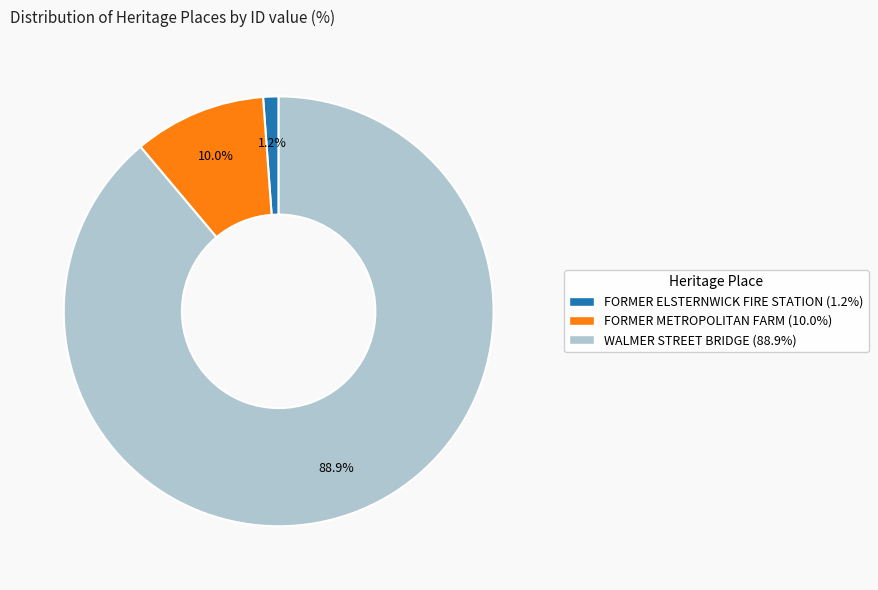

True or false: WALMER STREET BRIDGE accounts for 99% of the total.

False